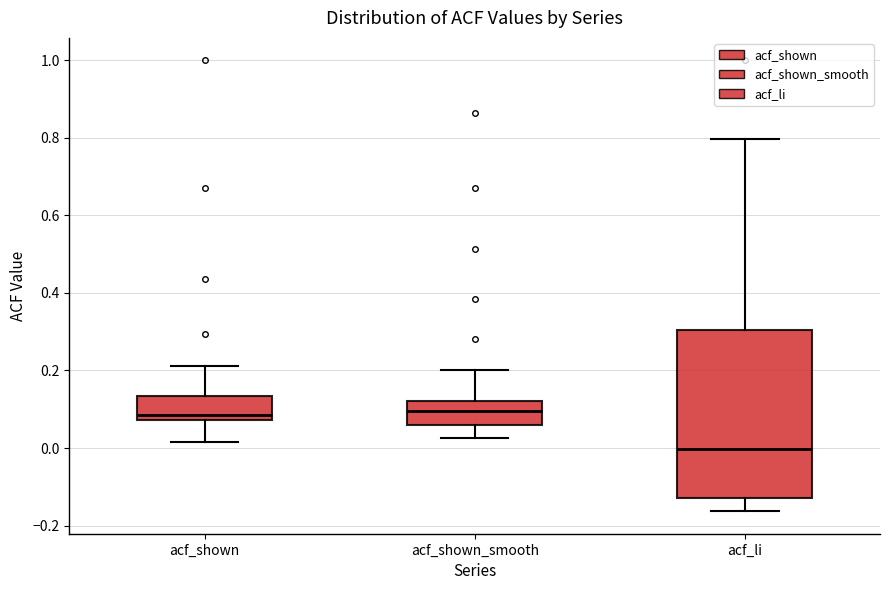

Reading left to right, read every box against the y-axis: the position of its median line, the range the box covers, and the ends of its whiskers. The values are not printed on the chart, so give them approximately, as read against the axis.

acf_shown: median 0.08 (just above the box's lower edge), box 0.08 to 0.14, whiskers 0.02 to 0.22
acf_shown_smooth: median 0.10, box 0.06 to 0.12, whiskers 0.02 to 0.20
acf_li: median 0.00, box -0.12 to 0.30, whiskers -0.16 to 0.80